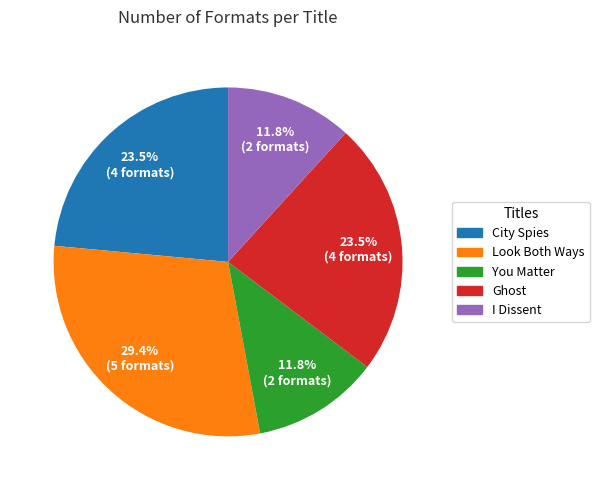

What percentage is NOT represented by Look Both Ways?

70.6%